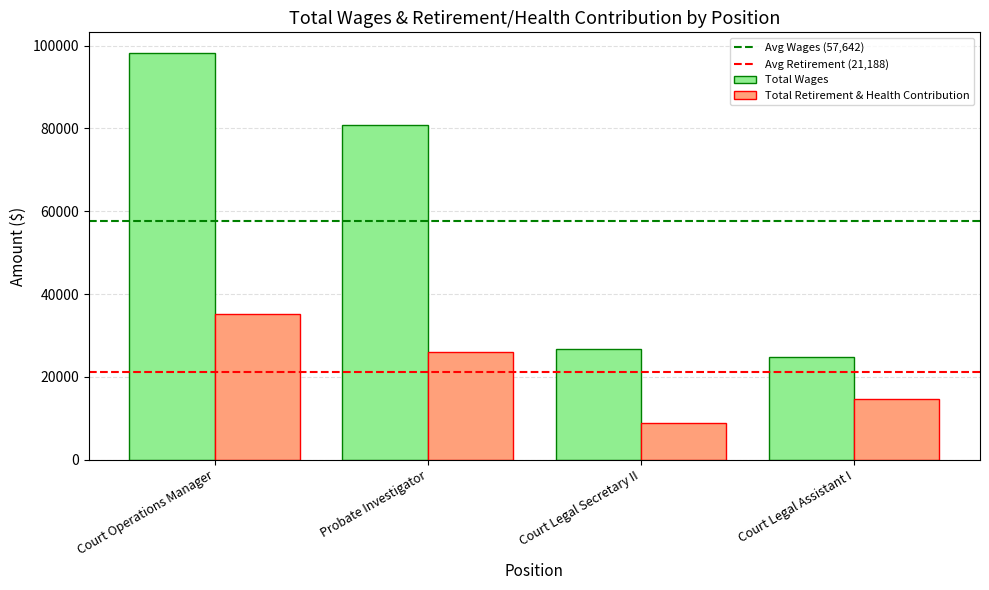

Reading right to left, transcribe all the data shown in this chart.

Total Wages: 24730	26645	80896	98299
Total Retirement & Health Contribution: 14746	8940	25923	35143